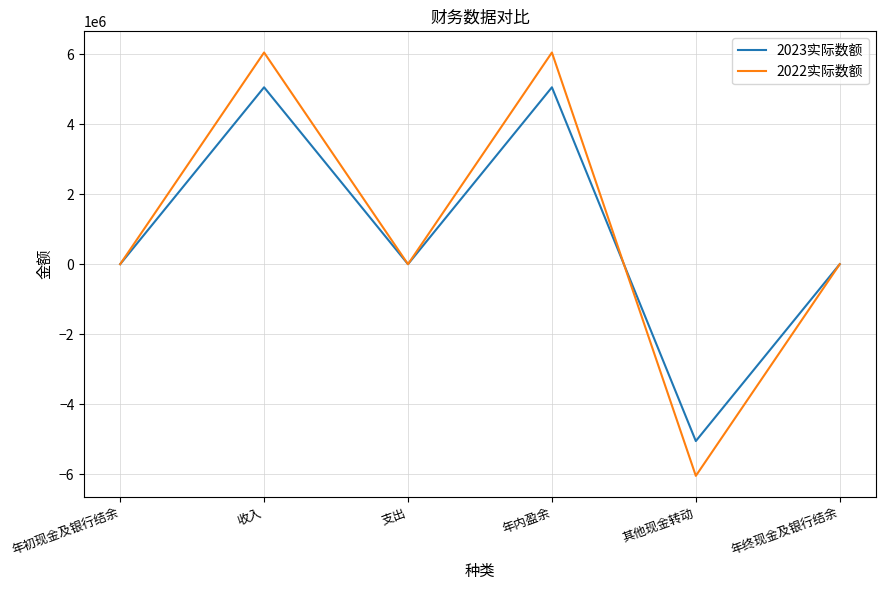

What is the spread (max minus min) of values at 年内盈余?

993159